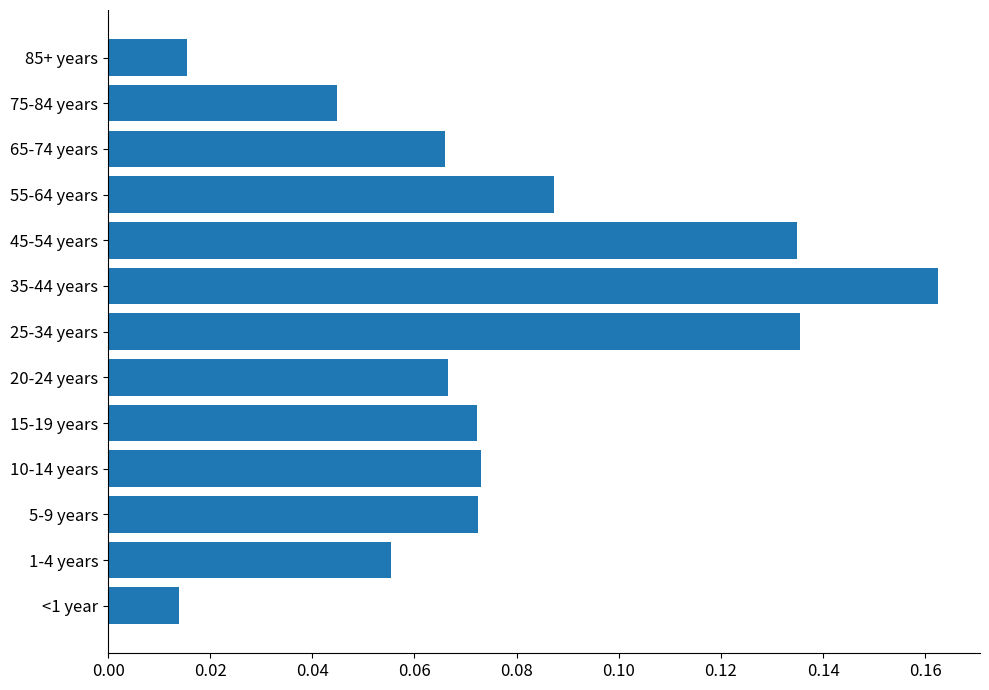

Which label corresponds to the largest value in the chart?

35-44 years